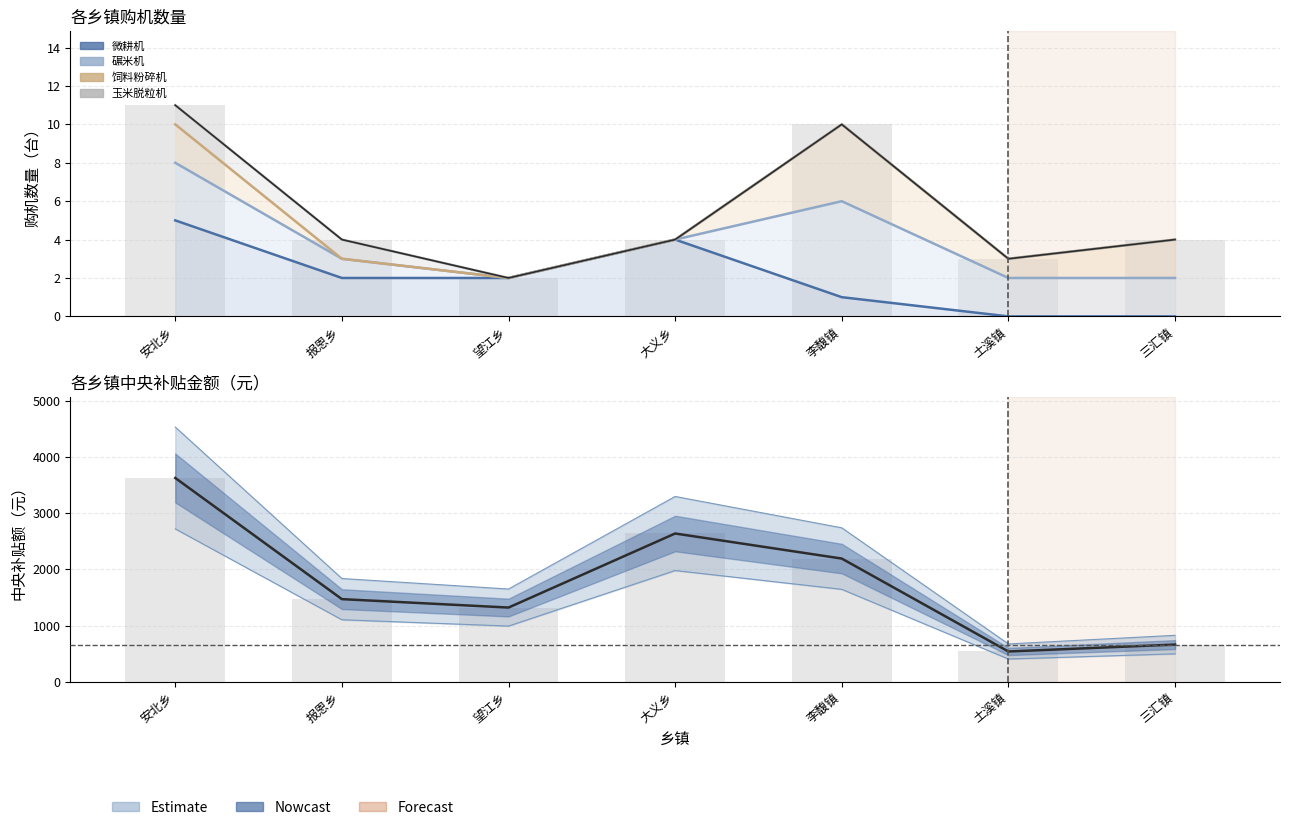

At which label does 碾米机 first exceed 3?

安北乡